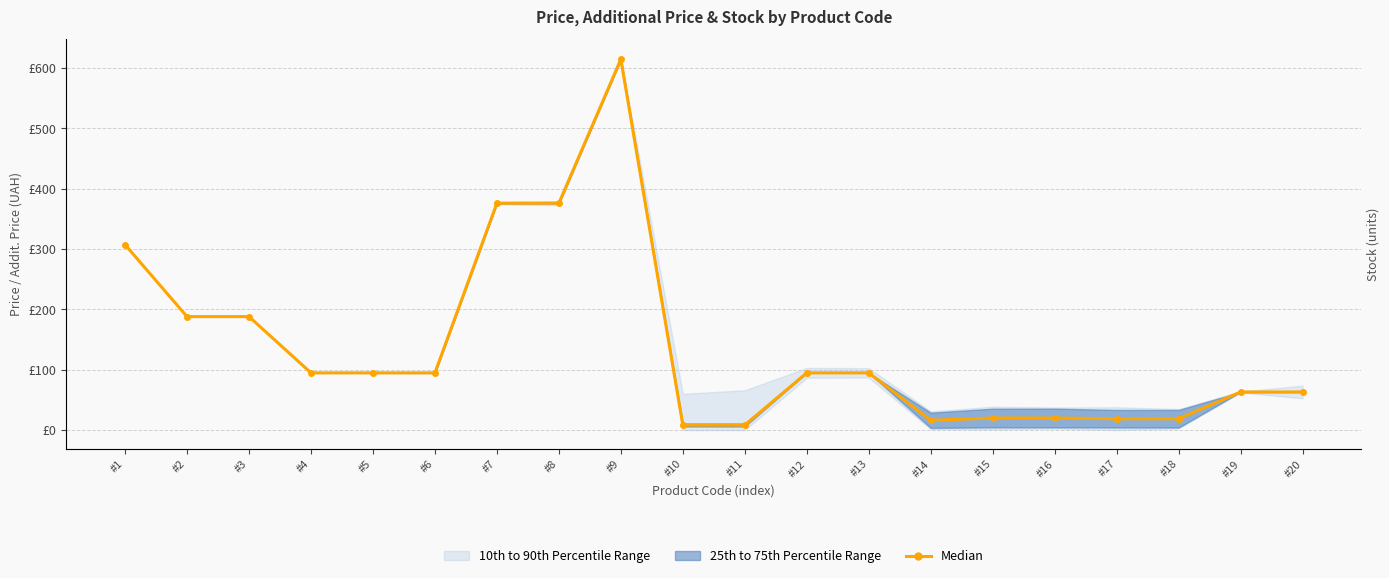

Read the value at #8.

37593.6